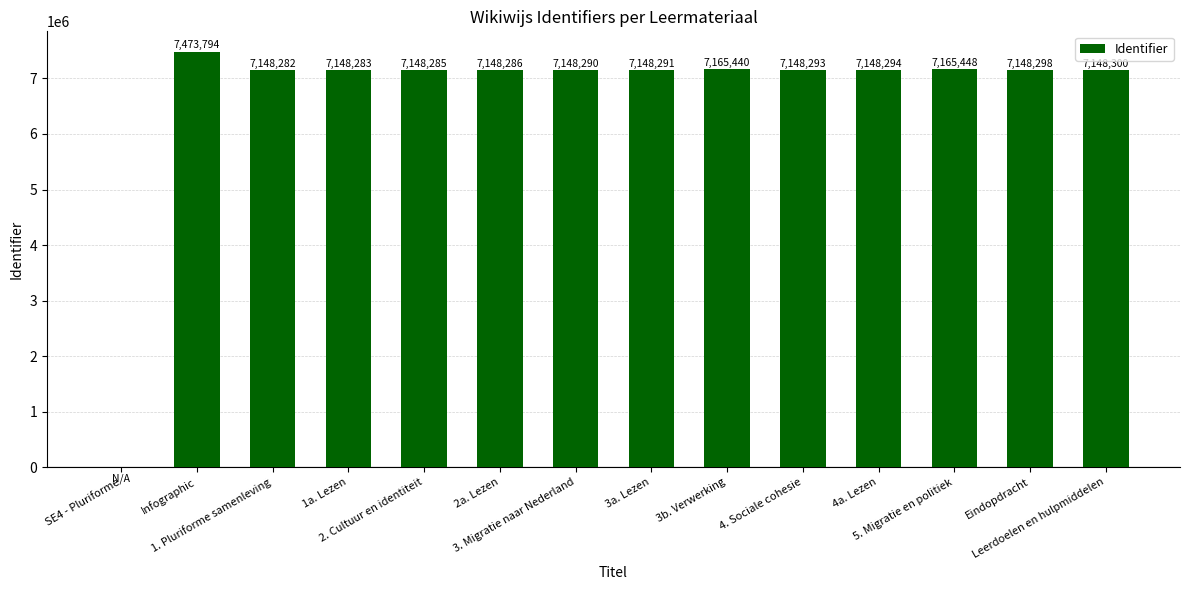

Reading right to left, what are all the values shown in this chart?

7148300	7148298	7165448	7148294	7148293	7165440	7148291	7148290	7148286	7148285	7148283	7148282	7473794	0